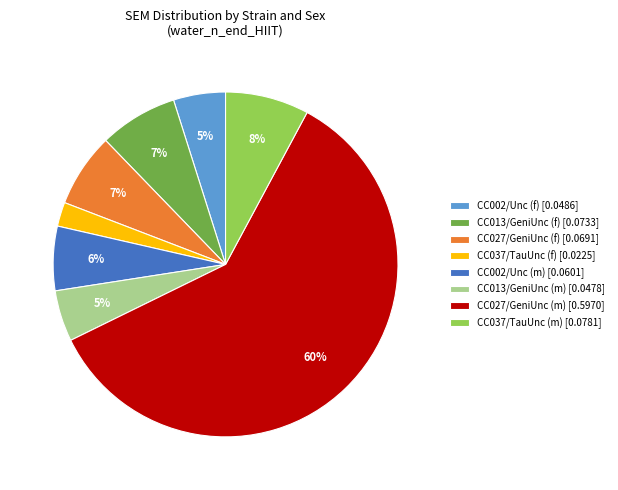

Which slice is the largest?

CC027/GeniUnc (m)